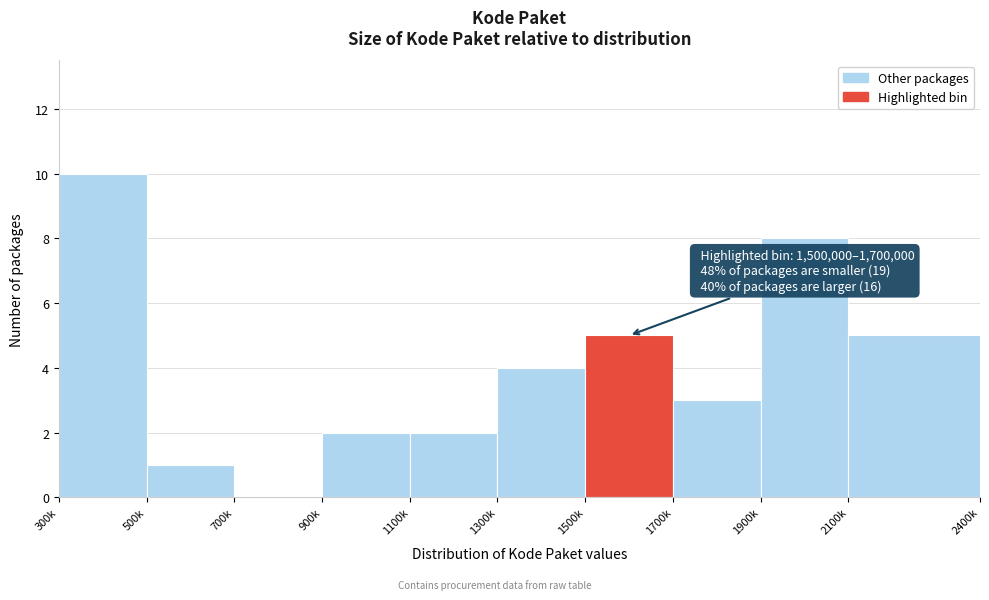

Reading left to right, list all the values displayed in this chart.

300k=10	500k=1	700k=0	900k=2	1100k=2	1300k=4	1500k=5	1700k=3	1900k=8	2100k=5